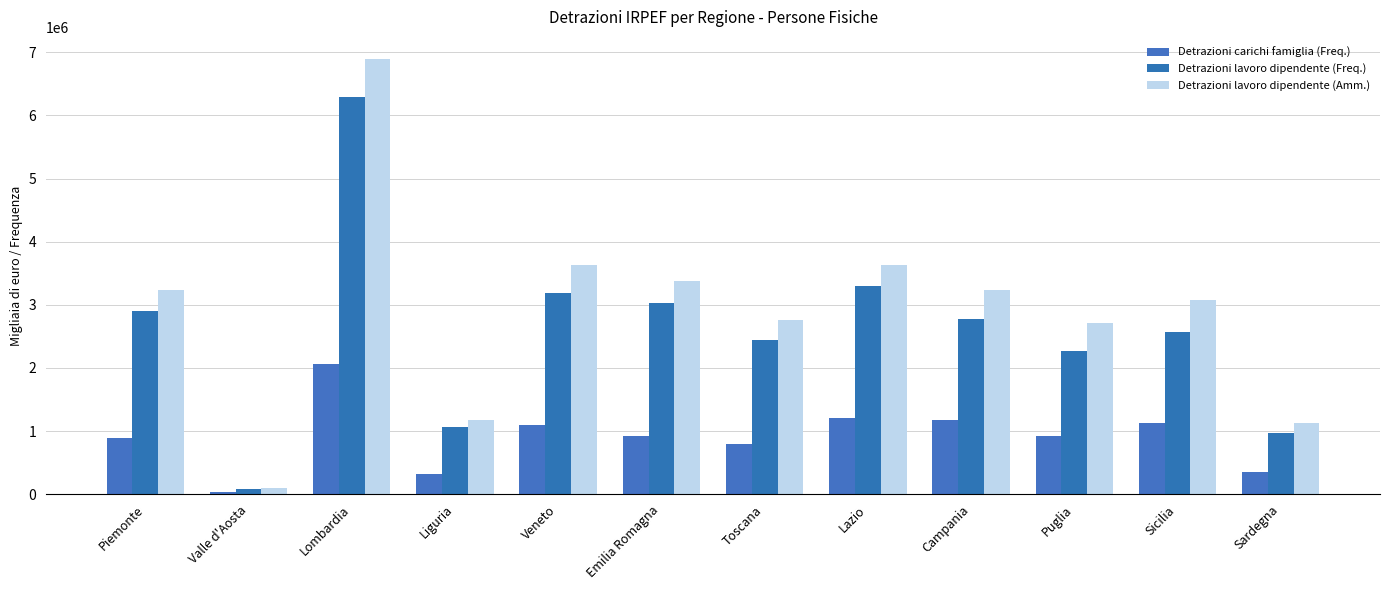

What is the average value of the Detrazioni lavoro dipendente (Amm.) series?

2911106